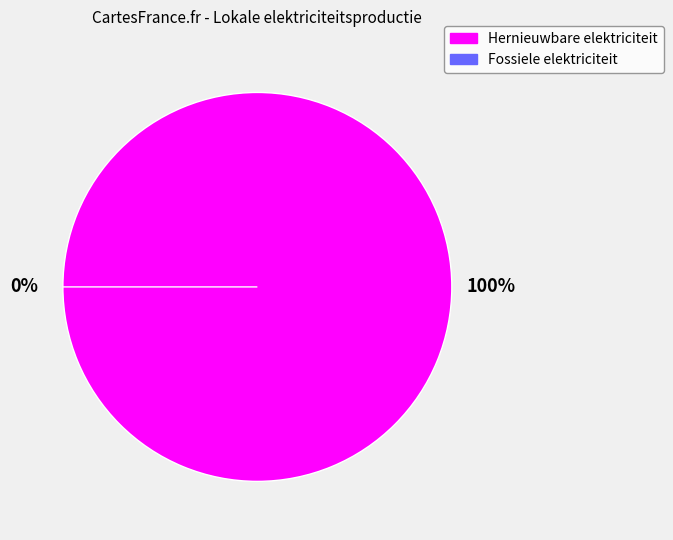

What percentage is NOT represented by Windkracht?

100.0%